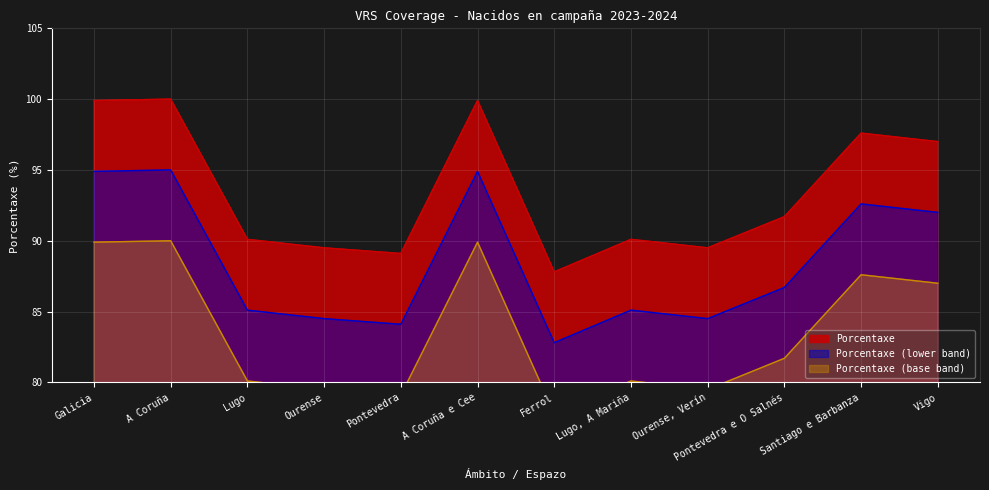

Is it true that the value at Ourense is 89.5?

True